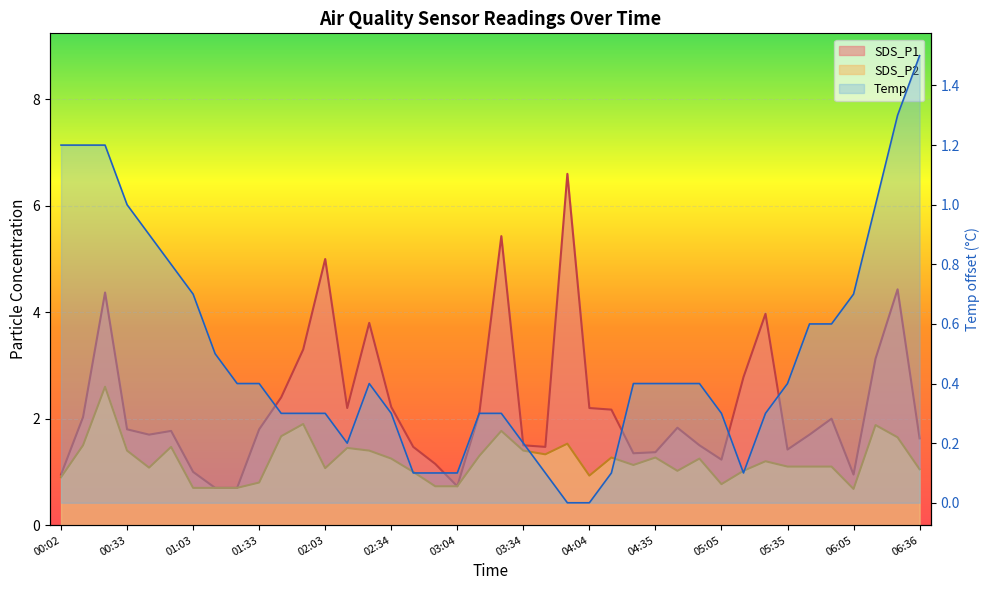

Between 02:24 and 05:55, which is larger?

02:24